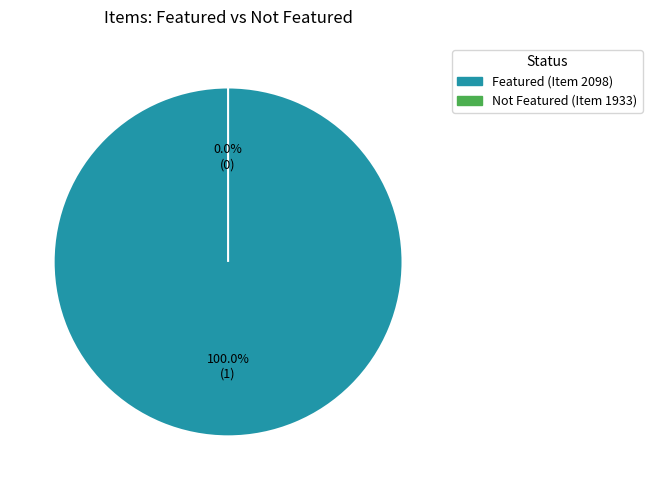

Rank the categories by value from lowest to highest.

1933, 2098